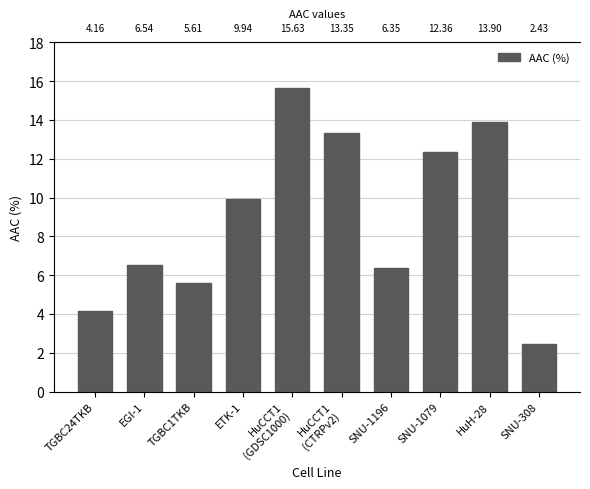

How many distinct data groups are displayed?

1